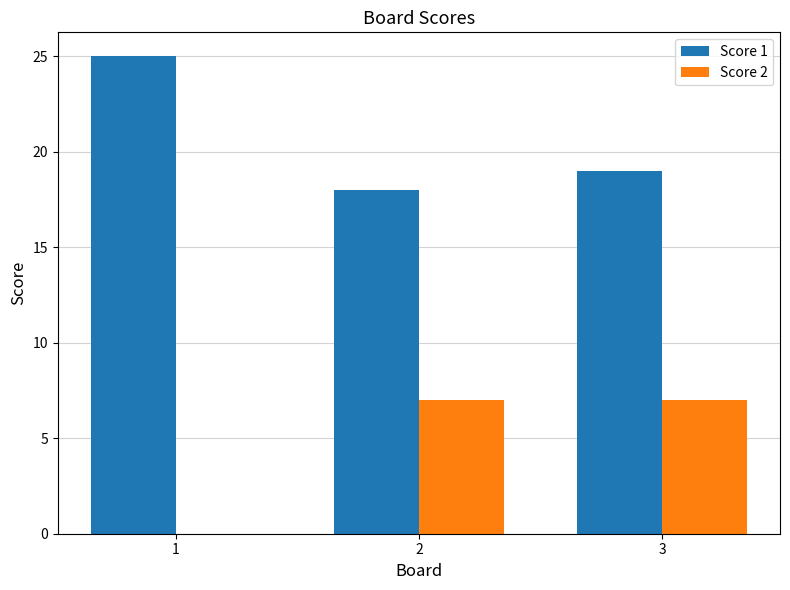

What is the total value across all series at 1?

25